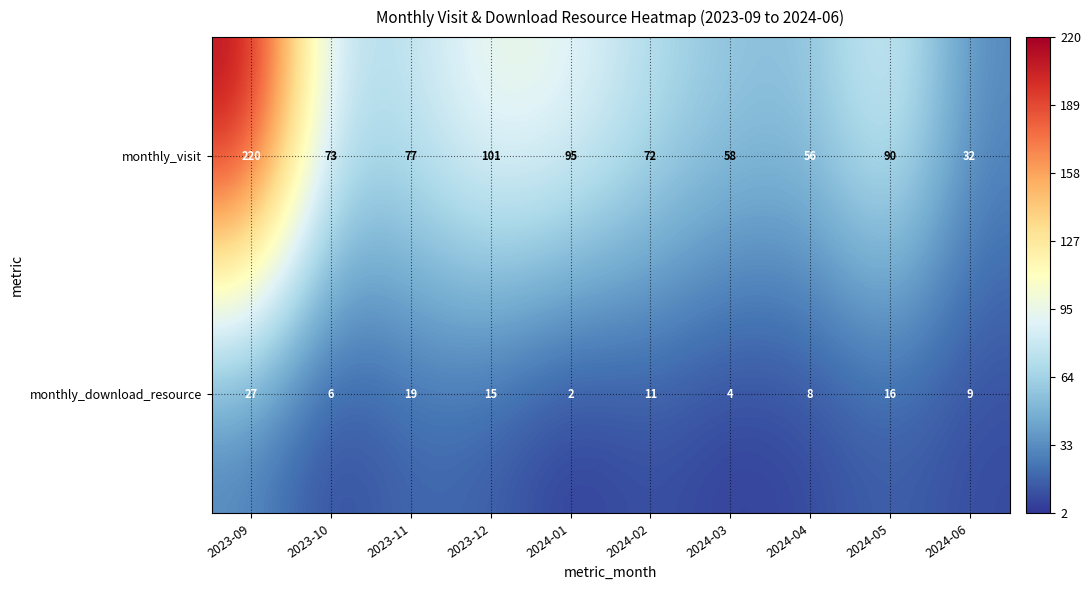

Reading right to left, extract all data points from this chart.

monthly_visit: 2024-06=32	2024-05=90	2024-04=56	2024-03=58	2024-02=72	2024-01=95	2023-12=101	2023-11=77	2023-10=73	2023-09=220
monthly_download_resource: 2024-06=9	2024-05=16	2024-04=8	2024-03=4	2024-02=11	2024-01=2	2023-12=15	2023-11=19	2023-10=6	2023-09=27